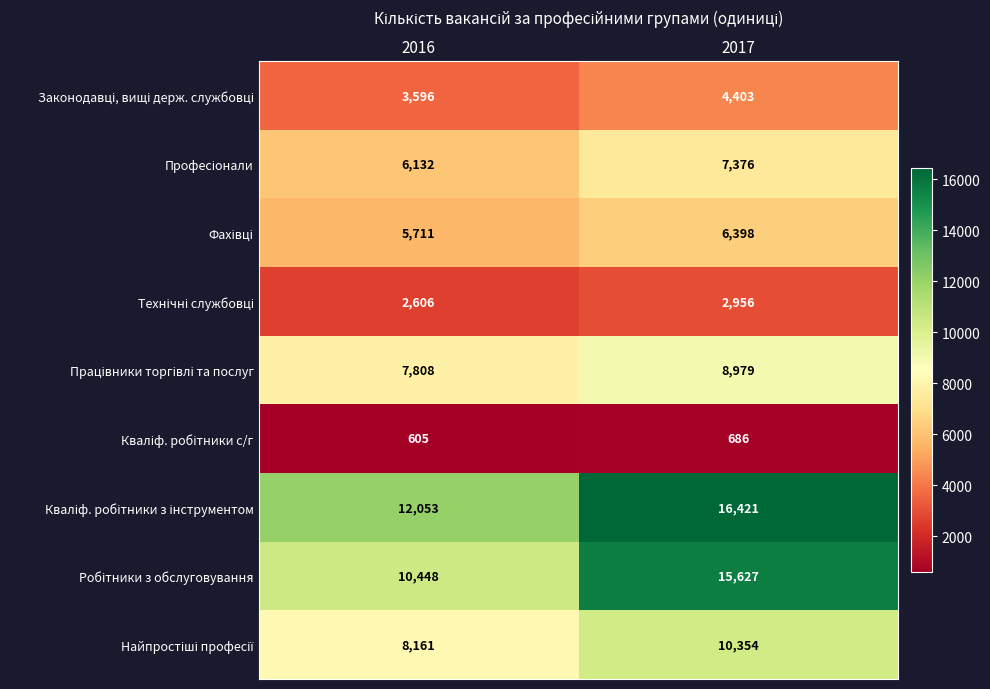

What is the total value across all series at 2017?

73200